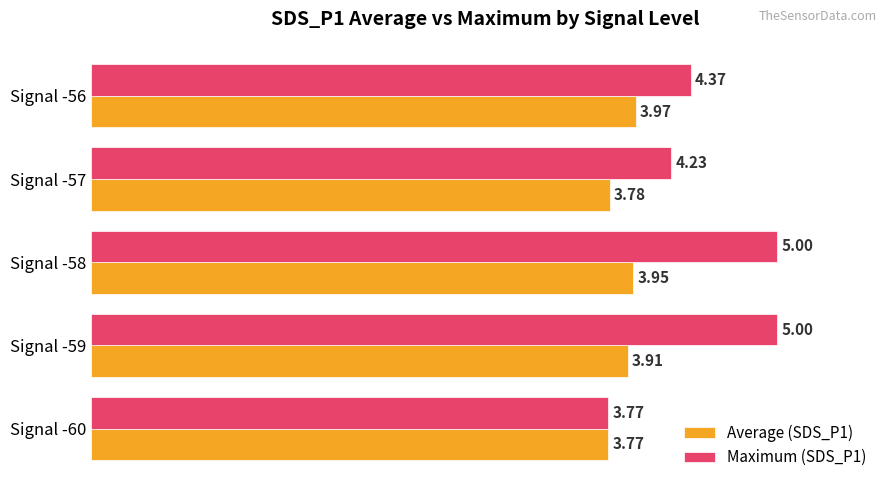

Which series has the largest total across all categories?

Maximum (SDS_P1)